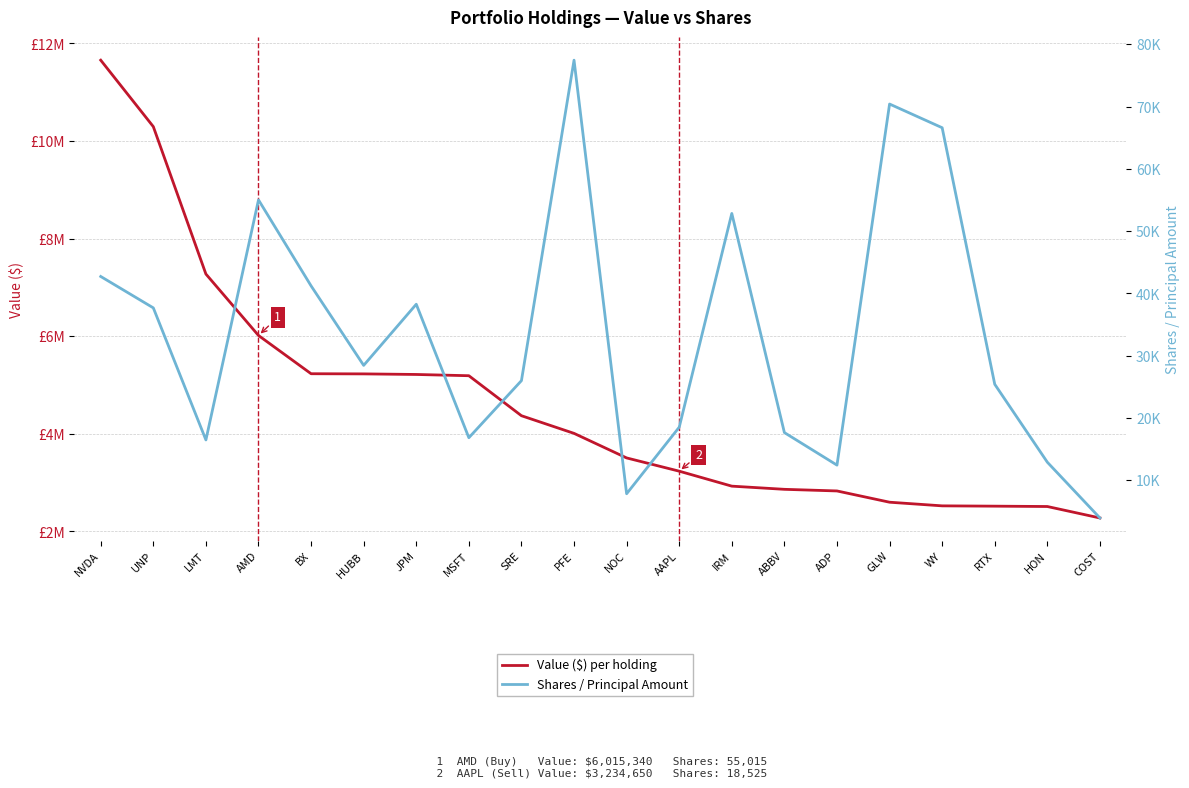

Reading left to right, what are all the values shown in this chart?

Value ($) per holding: NVDA=11656579	UNP=10294553	LMT=7274272	AMD=6015340	BX=5231451	HUBB=5228257	JPM=5216285	MSFT=5190707	SRE=4371120	PFE=4009328	NOC=3506205	AAPL=3234650	IRM=2927864	ABBV=2862863	ADP=2829460	GLW=2598649	WY=2524140	RTX=2517765	HON=2510666	COST=2275759
Shares / Principal Amount: NVDA=42720	UNP=37680	LMT=16480	AMD=55015	BX=41212	HUBB=28450	JPM=38265	MSFT=16836	SRE=26000	PFE=77445	NOC=7840	AAPL=18525	IRM=52840	ABBV=17660	ADP=12435	GLW=70405	WY=66600	RTX=25414	HON=12903	COST=3952